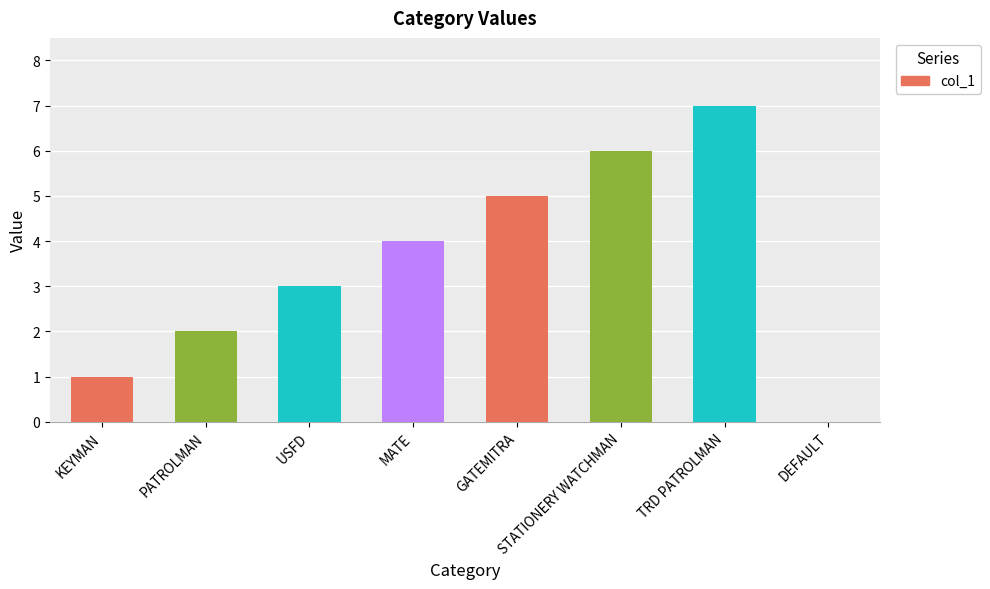

What value does the data have at GATEMITRA?

5